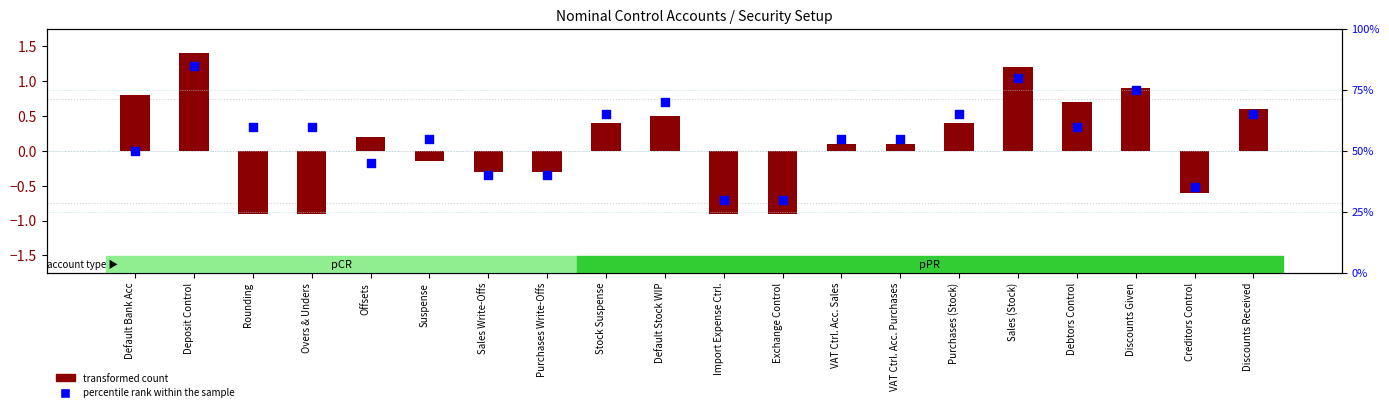

Which has a higher value, Discounts Given or Suspense?

Discounts Given